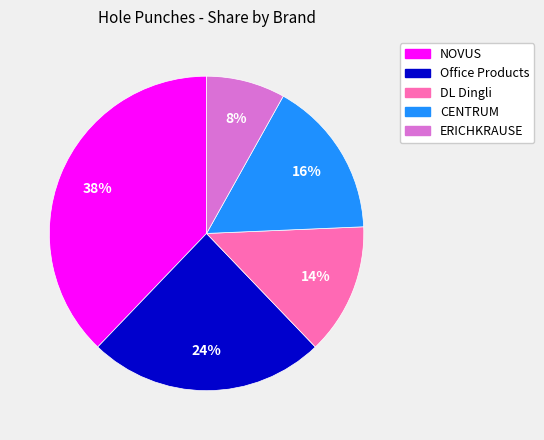

How many segments does this pie chart have?

5